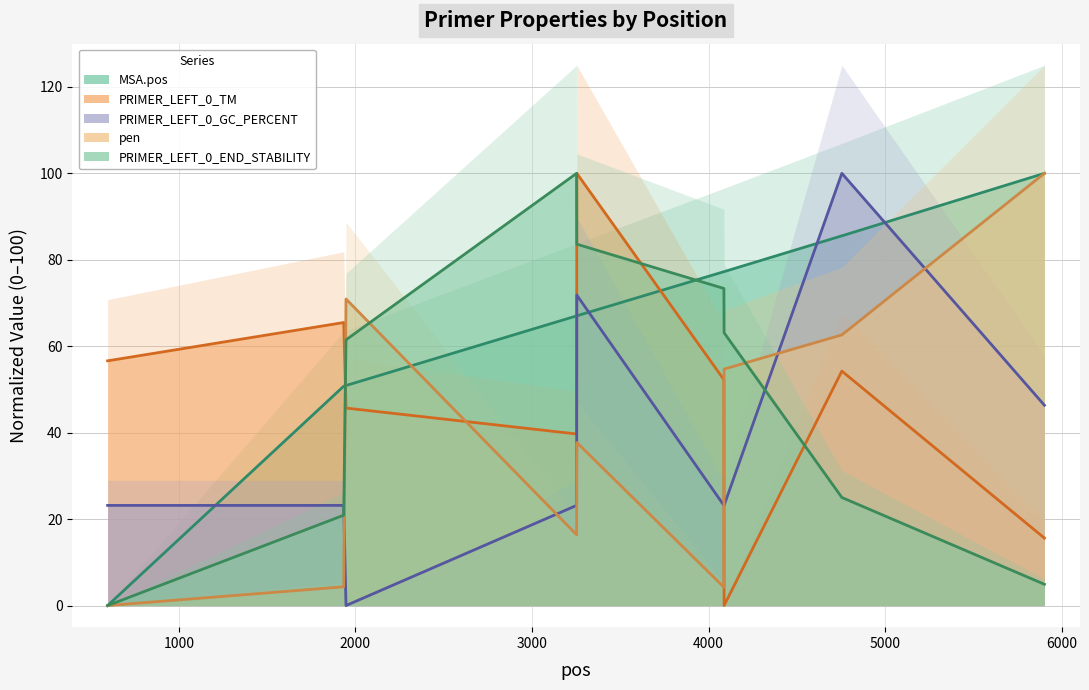

Reading left to right, extract all data points from this chart.

MSA.pos: 0.0	50.7	50.9	67.0	67.0	77.2	77.3	85.5	100.0
PRIMER_LEFT_0_TM: 56.6	65.5	45.7	39.7	100.0	52.2	0.0	54.2	15.6
PRIMER_LEFT_0_GC_PERCENT: 23.2	23.2	0.0	23.2	71.8	23.2	23.2	100.0	46.3
pen: 0.0	4.3	70.9	16.4	37.7	4.2	54.7	62.6	100.0
PRIMER_LEFT_0_END_STABILITY: 0.0	20.9	61.5	100.0	83.6	73.4	63.1	25.0	4.9